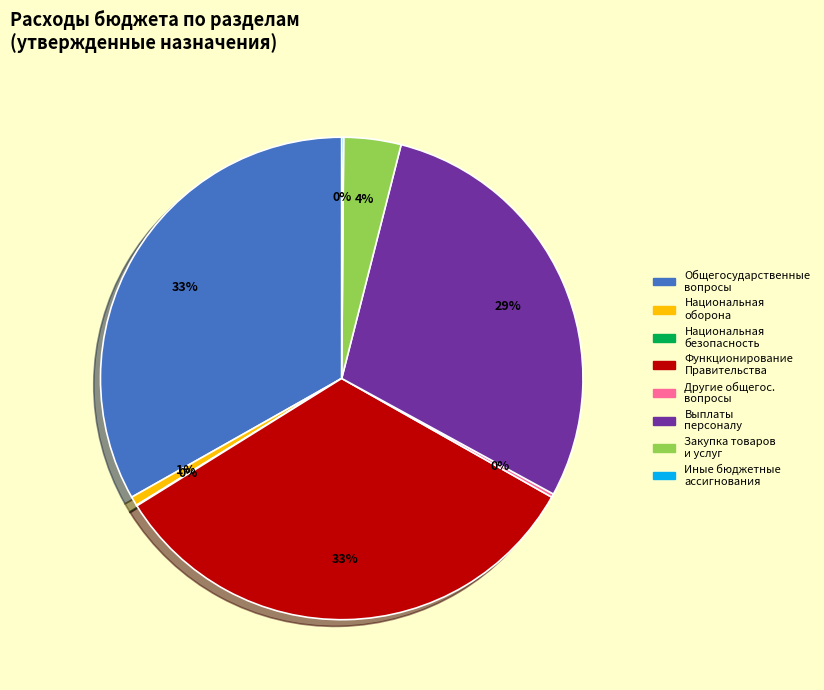

To the nearest percent, what is the difference between the largest and smallest slice percentages?

33%